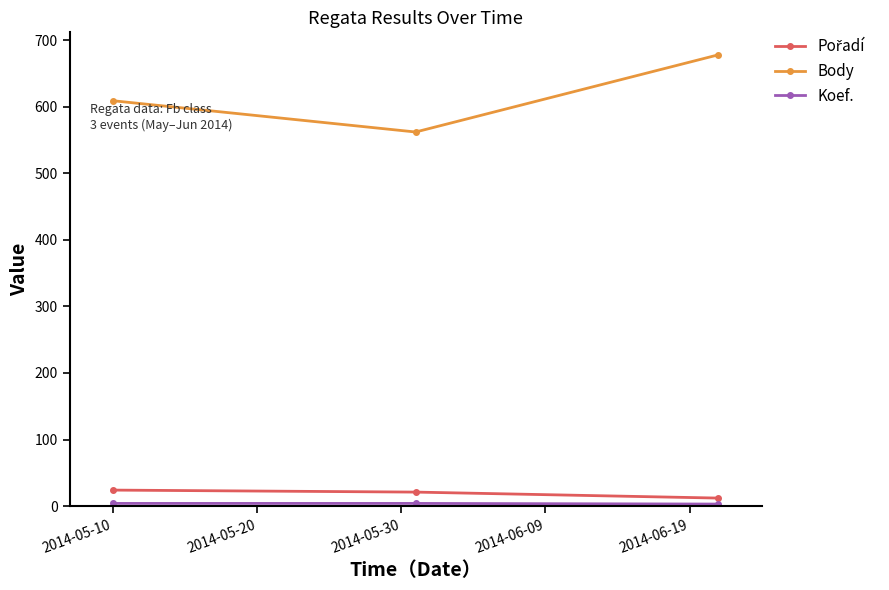

Which series has the largest range (max minus min)?

Body